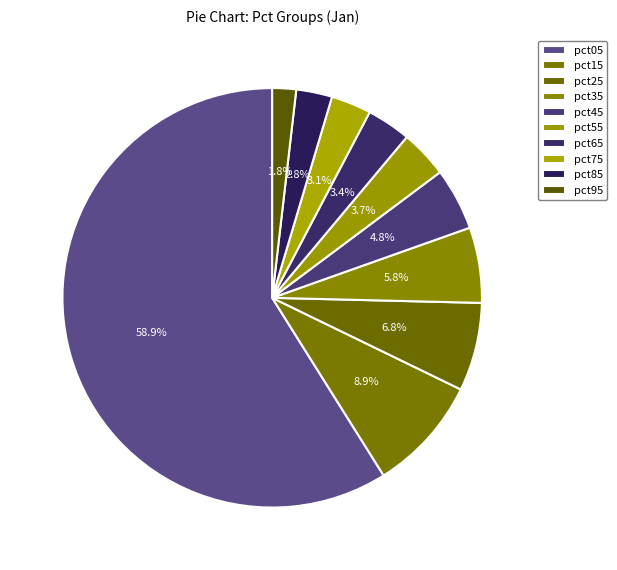

Count the number of slices in the pie.

10